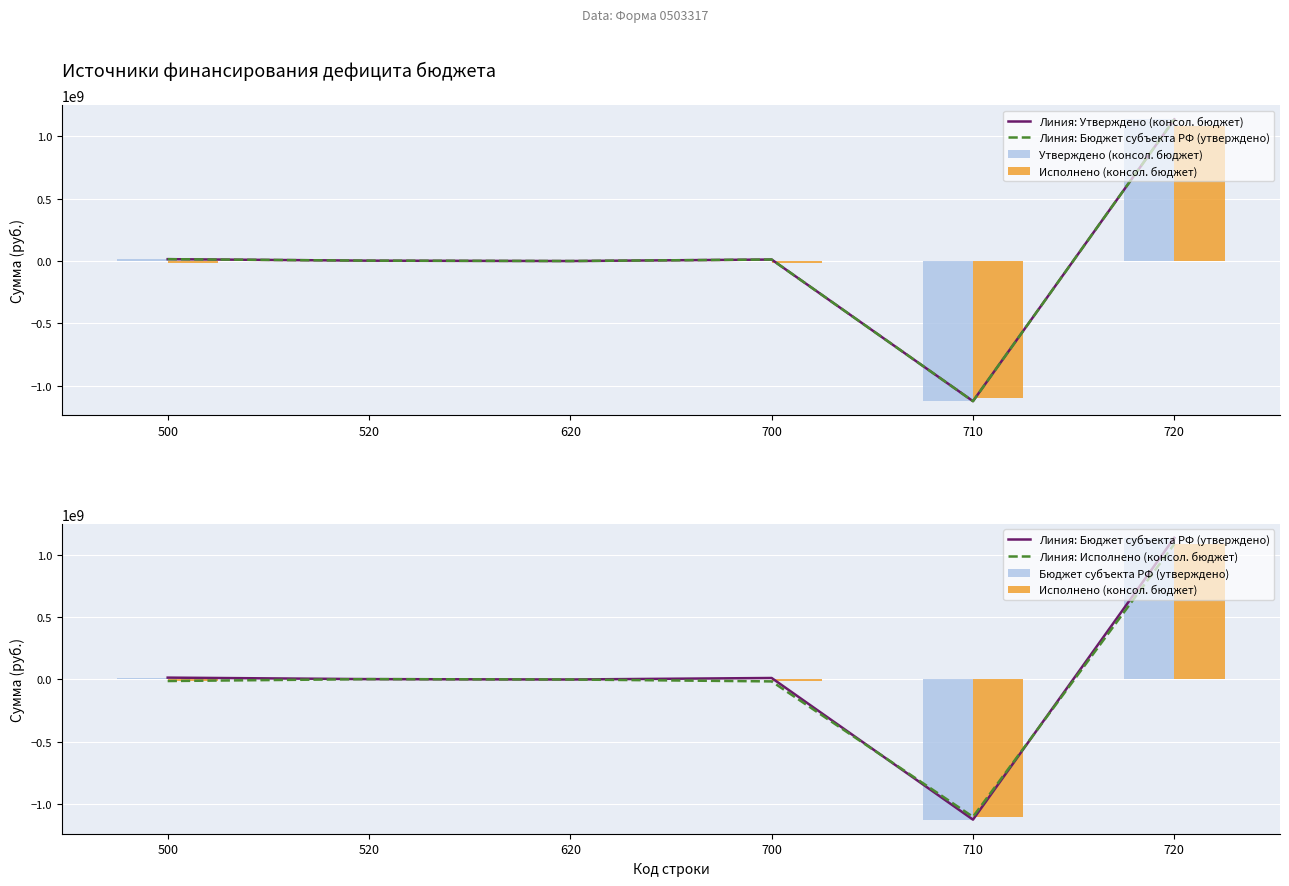

Which series changed the most between 520 and 620?

Линия: Утверждено (консол. бюджет)